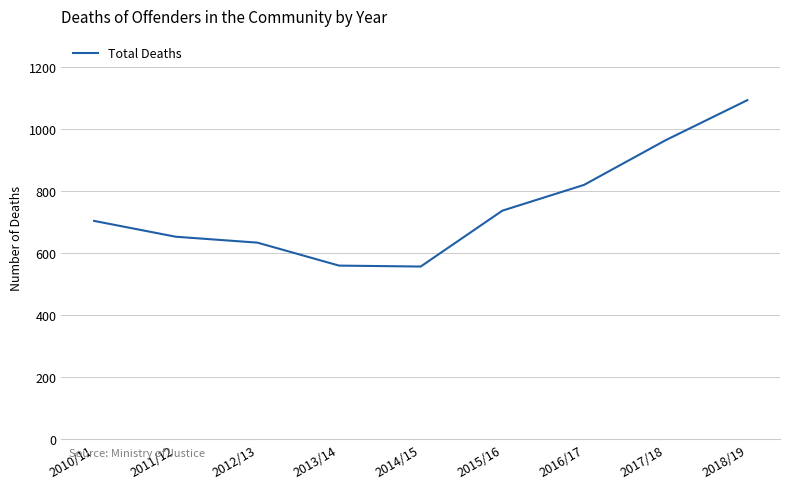

At which category does the chart reach its peak across all series?

2018/19